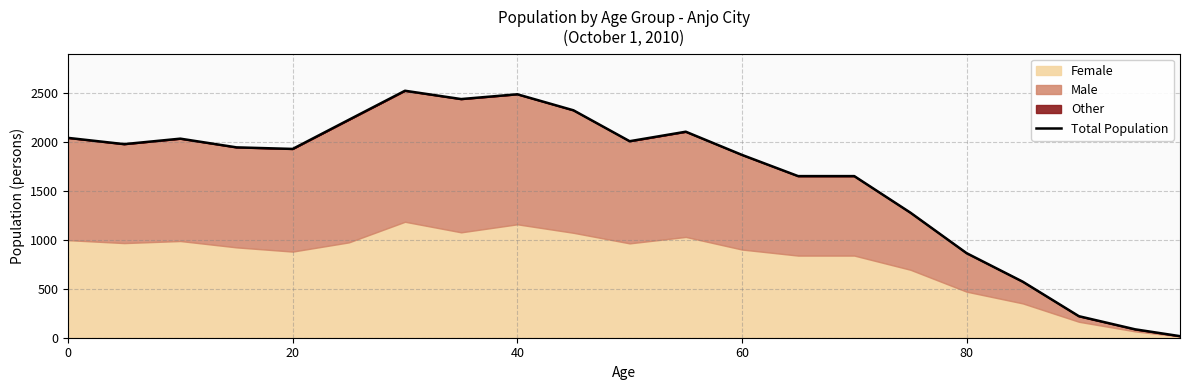

What is the value of the 19th point from the left?

220